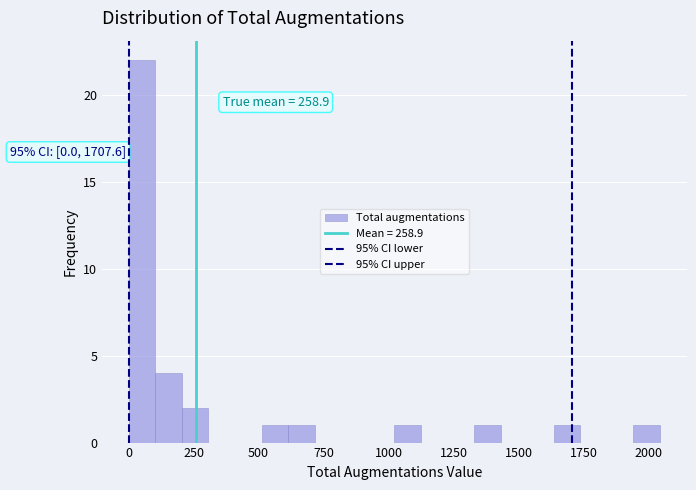

Read against the x-axis, roughly where is the centre of the tallest bar?

50